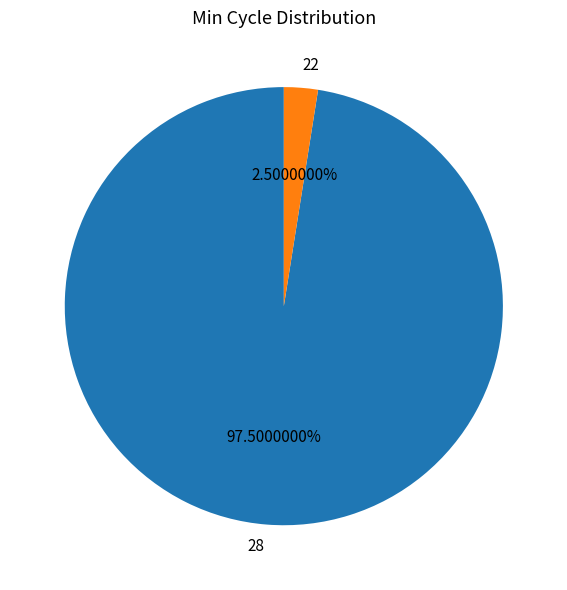

What is the largest slice in the pie chart?

28